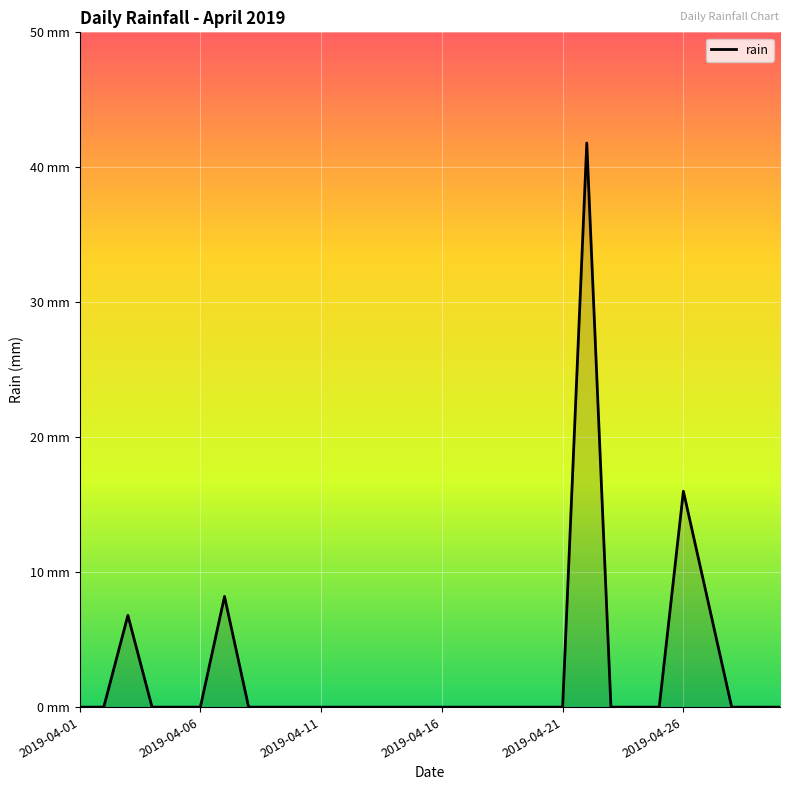

Does the chart display data point markers on the line(s)?

No